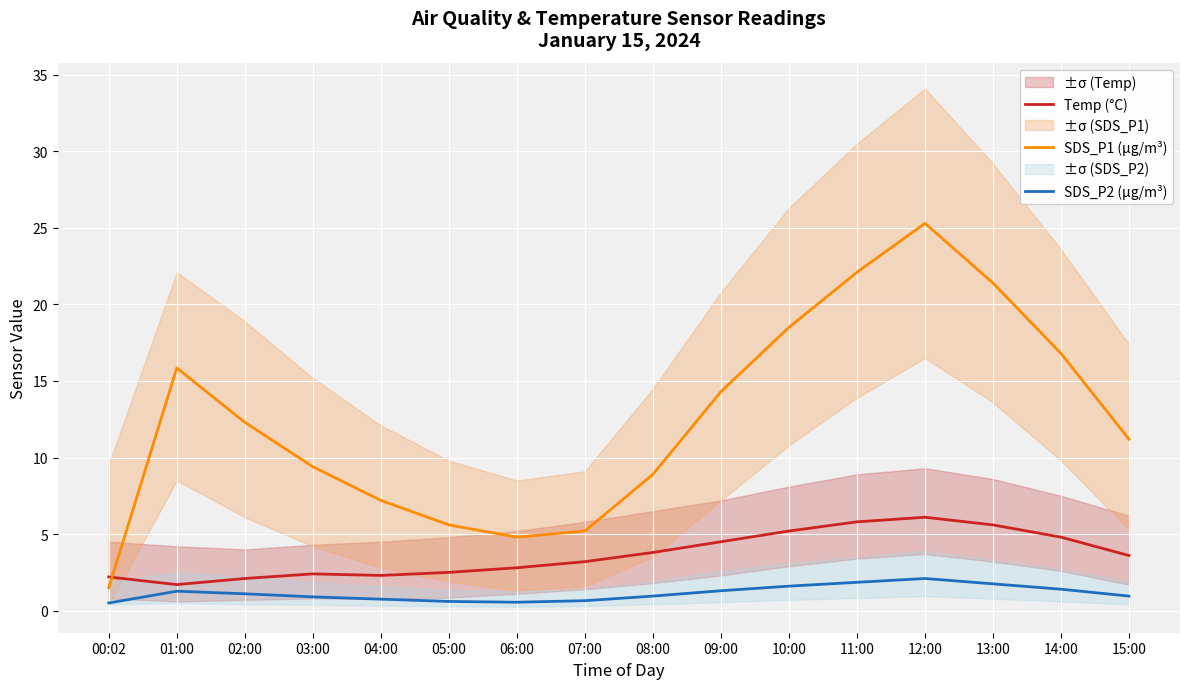

The Temp (°C) series shows 6.4 at 15:00. True or false?

False